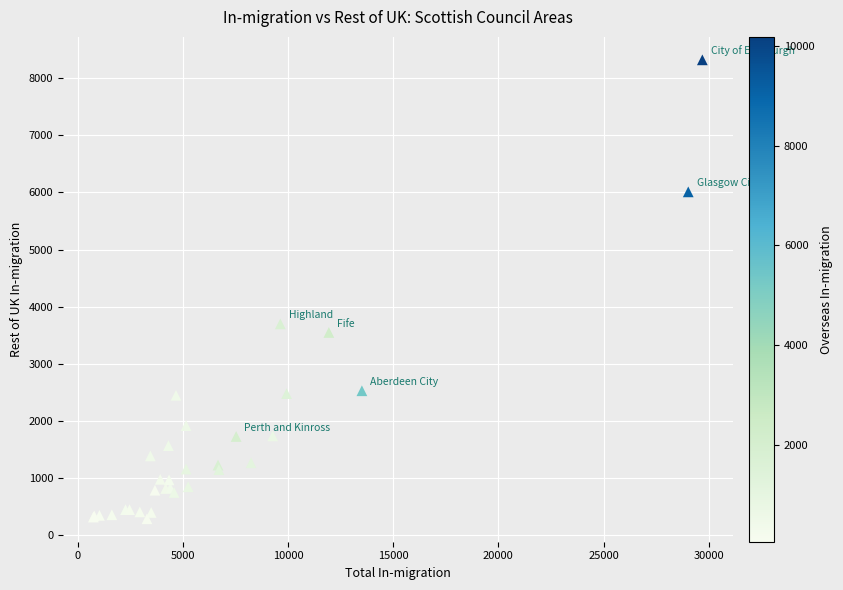

What Y value in the scatter plot is closest to 4305?

3700